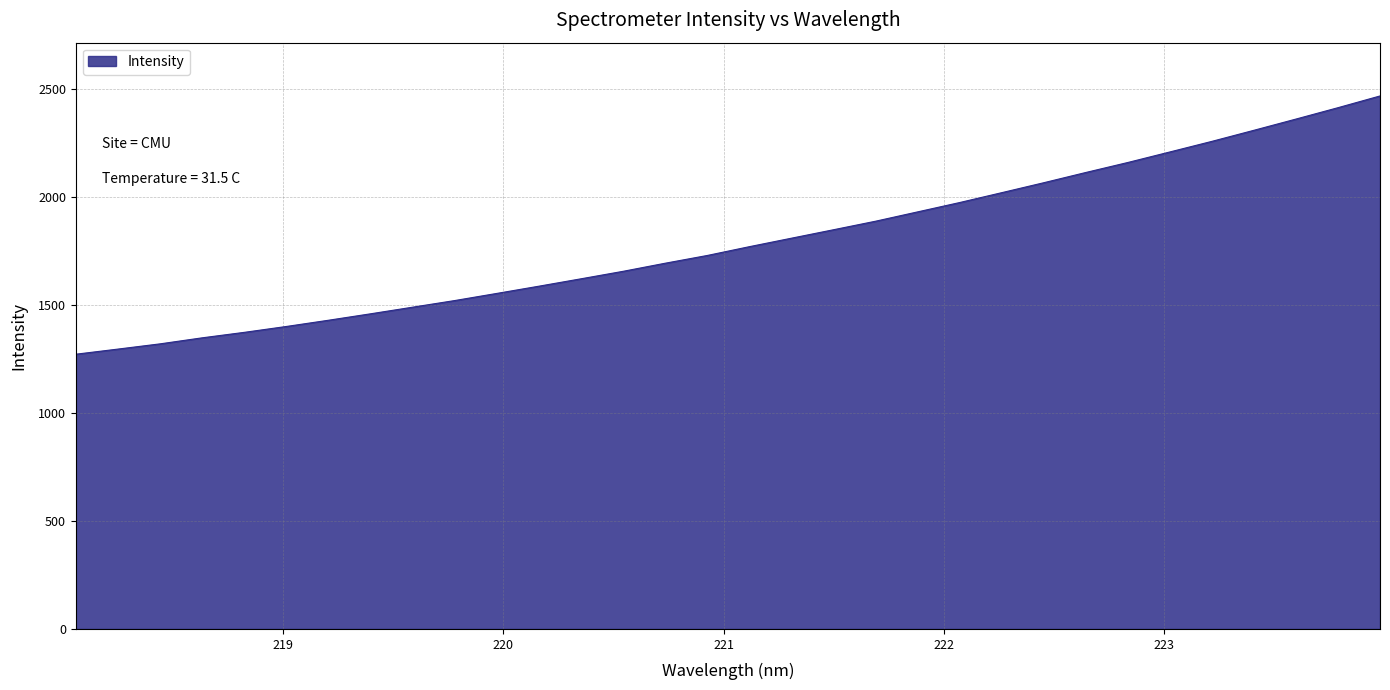

What is the minimum value shown in the chart?

1271.4